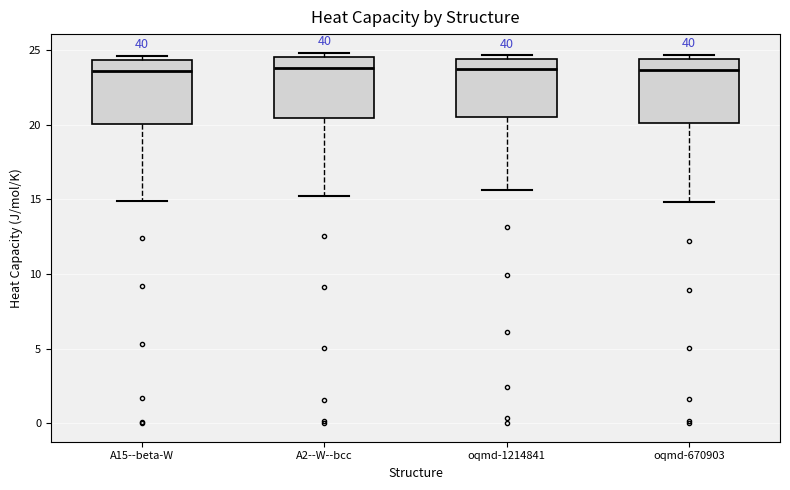

Reading left to right, transcribe this box plot: for each box, give where its median line is, the range the box spans, and where its two whiskers end, as read against the y-axis. The values are not printed on the chart, so give them approximately, as read against the axis.

A15--beta-W: median 23.5, box 20.0 to 24.5, whiskers 15.0 to 24.5 (just above the box's upper edge)
A2--W--bcc: median 24.0, box 20.5 to 24.5, whiskers 15.0 to 25.0
oqmd-1214841: median 23.5, box 20.5 to 24.5, whiskers 15.5 to 24.5 (just above the box's upper edge)
oqmd-670903: median 23.5, box 20.0 to 24.5, whiskers 15.0 to 24.5 (just above the box's upper edge)